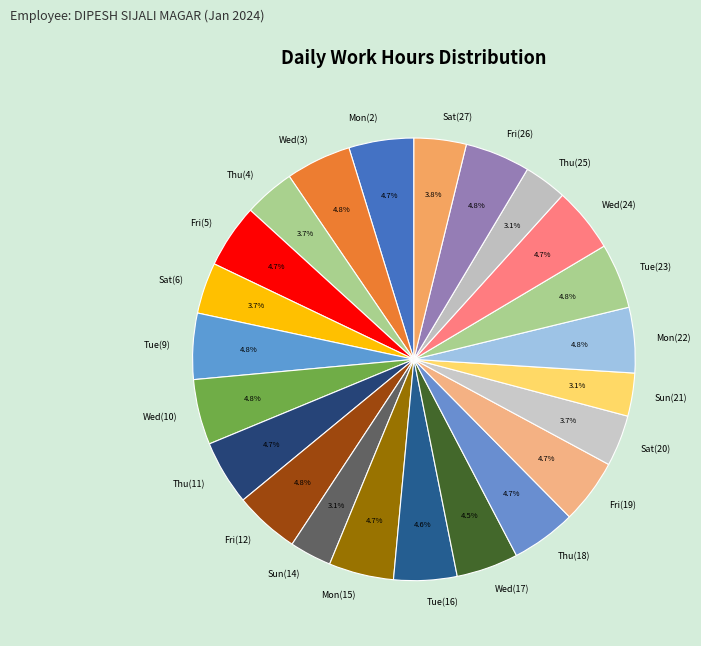

Does Sat(6) account for over 50% of the chart?

No